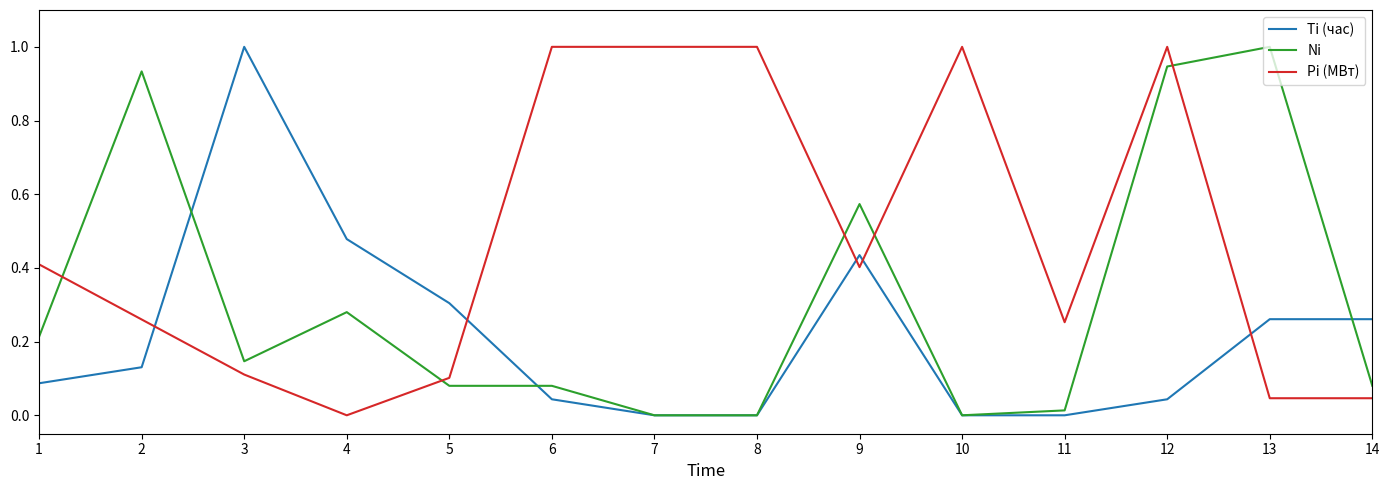

Where is Pi (МВт) nearest to the value 0?

4